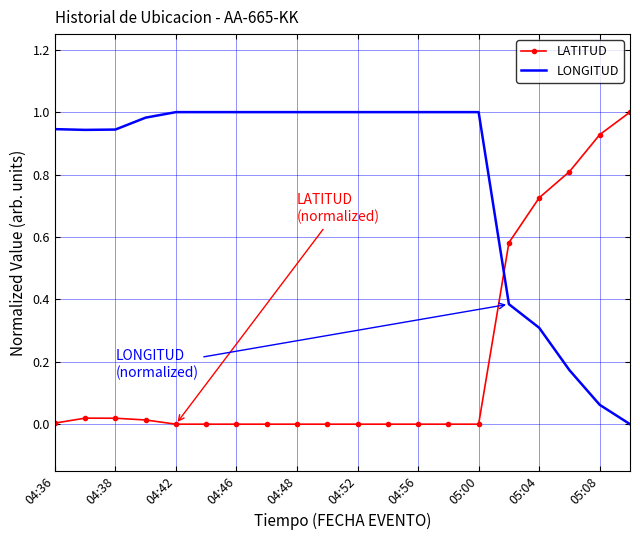

List the series in order of their overall mean, lowest first.

LATITUD, LONGITUD